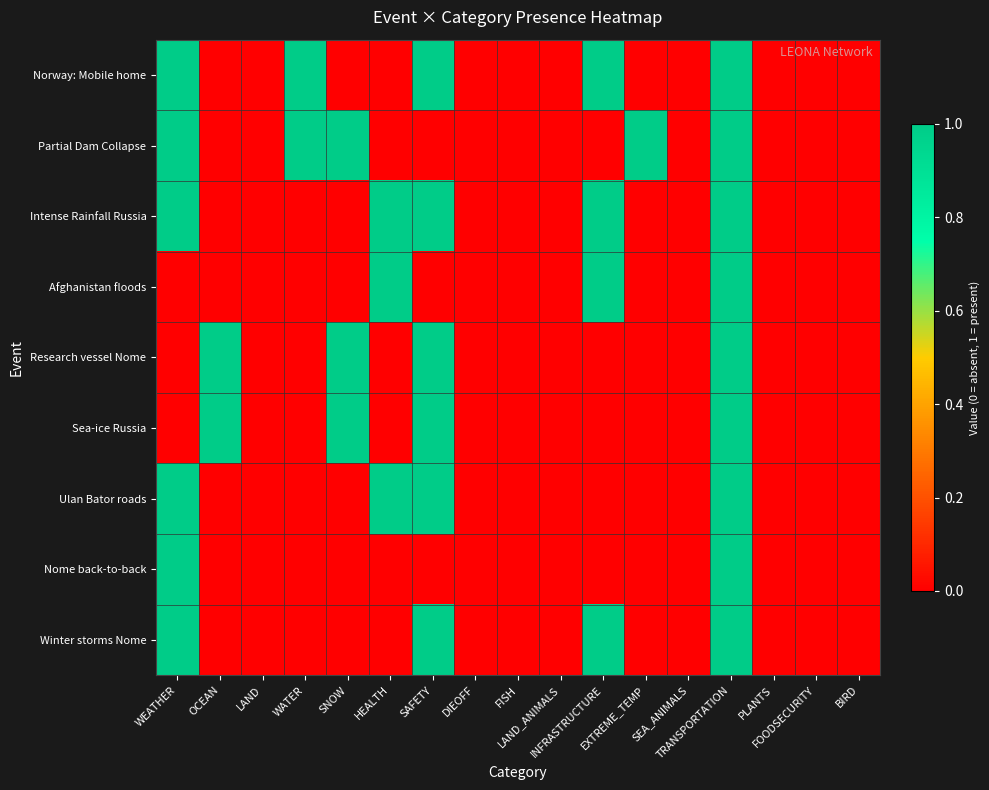

Reading left to right, transcribe all the data shown in this chart.

Norway: Mobile home: WEATHER=1	OCEAN=0	LAND=0	WATER=1	SNOW=0	HEALTH=0	SAFETY=1	DIEOFF=0	FISH=0	LAND_ANIMALS=0	INFRASTRUCTURE=1	EXTREME_TEMP=0	SEA_ANIMALS=0	TRANSPORTATION=1	PLANTS=0	FOODSECURITY=0	BIRD=0
Partial Dam Collapse: WEATHER=1	OCEAN=0	LAND=0	WATER=1	SNOW=1	HEALTH=0	SAFETY=0	DIEOFF=0	FISH=0	LAND_ANIMALS=0	INFRASTRUCTURE=0	EXTREME_TEMP=1	SEA_ANIMALS=0	TRANSPORTATION=1	PLANTS=0	FOODSECURITY=0	BIRD=0
Intense Rainfall Russia: WEATHER=1	OCEAN=0	LAND=0	WATER=0	SNOW=0	HEALTH=1	SAFETY=1	DIEOFF=0	FISH=0	LAND_ANIMALS=0	INFRASTRUCTURE=1	EXTREME_TEMP=0	SEA_ANIMALS=0	TRANSPORTATION=1	PLANTS=0	FOODSECURITY=0	BIRD=0
Afghanistan floods: WEATHER=0	OCEAN=0	LAND=0	WATER=0	SNOW=0	HEALTH=1	SAFETY=0	DIEOFF=0	FISH=0	LAND_ANIMALS=0	INFRASTRUCTURE=1	EXTREME_TEMP=0	SEA_ANIMALS=0	TRANSPORTATION=1	PLANTS=0	FOODSECURITY=0	BIRD=0
Research vessel Nome: WEATHER=0	OCEAN=1	LAND=0	WATER=0	SNOW=1	HEALTH=0	SAFETY=1	DIEOFF=0	FISH=0	LAND_ANIMALS=0	INFRASTRUCTURE=0	EXTREME_TEMP=0	SEA_ANIMALS=0	TRANSPORTATION=1	PLANTS=0	FOODSECURITY=0	BIRD=0
Sea-ice Russia: WEATHER=0	OCEAN=1	LAND=0	WATER=0	SNOW=1	HEALTH=0	SAFETY=1	DIEOFF=0	FISH=0	LAND_ANIMALS=0	INFRASTRUCTURE=0	EXTREME_TEMP=0	SEA_ANIMALS=0	TRANSPORTATION=1	PLANTS=0	FOODSECURITY=0	BIRD=0
Ulan Bator roads: WEATHER=1	OCEAN=0	LAND=0	WATER=0	SNOW=0	HEALTH=1	SAFETY=1	DIEOFF=0	FISH=0	LAND_ANIMALS=0	INFRASTRUCTURE=0	EXTREME_TEMP=0	SEA_ANIMALS=0	TRANSPORTATION=1	PLANTS=0	FOODSECURITY=0	BIRD=0
Nome back-to-back: WEATHER=1	OCEAN=0	LAND=0	WATER=0	SNOW=0	HEALTH=0	SAFETY=0	DIEOFF=0	FISH=0	LAND_ANIMALS=0	INFRASTRUCTURE=0	EXTREME_TEMP=0	SEA_ANIMALS=0	TRANSPORTATION=1	PLANTS=0	FOODSECURITY=0	BIRD=0
Winter storms Nome: WEATHER=1	OCEAN=0	LAND=0	WATER=0	SNOW=0	HEALTH=0	SAFETY=1	DIEOFF=0	FISH=0	LAND_ANIMALS=0	INFRASTRUCTURE=1	EXTREME_TEMP=0	SEA_ANIMALS=0	TRANSPORTATION=1	PLANTS=0	FOODSECURITY=0	BIRD=0